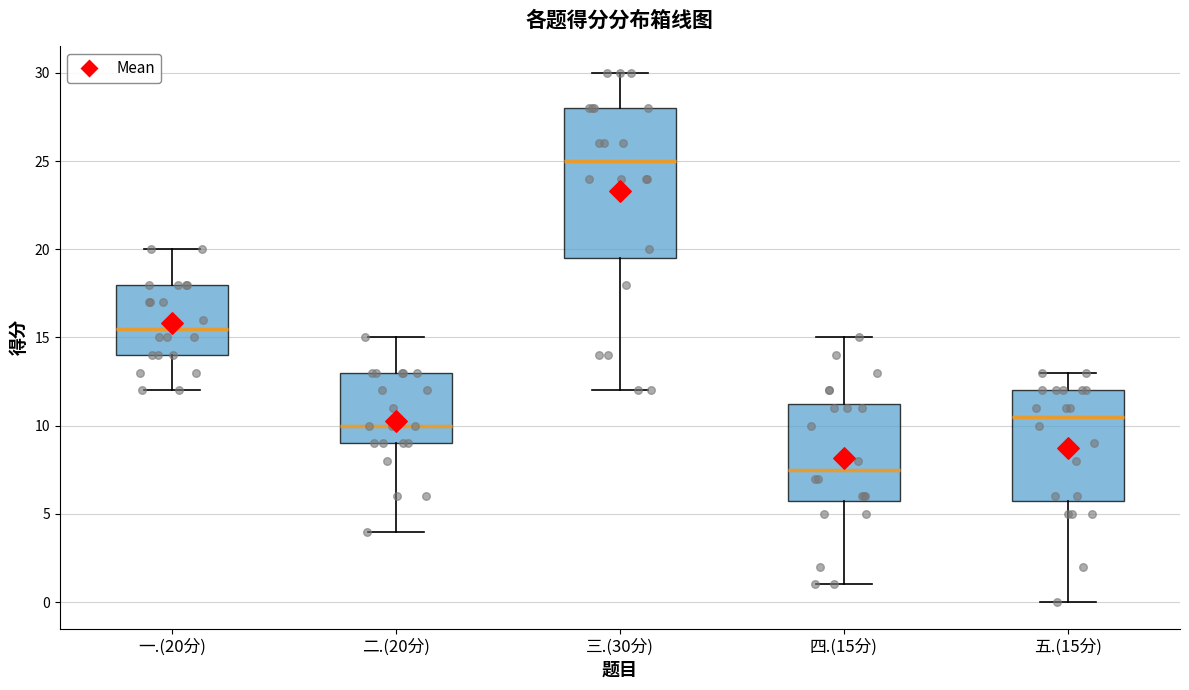

Which box's median line is the highest?

三.(30分)